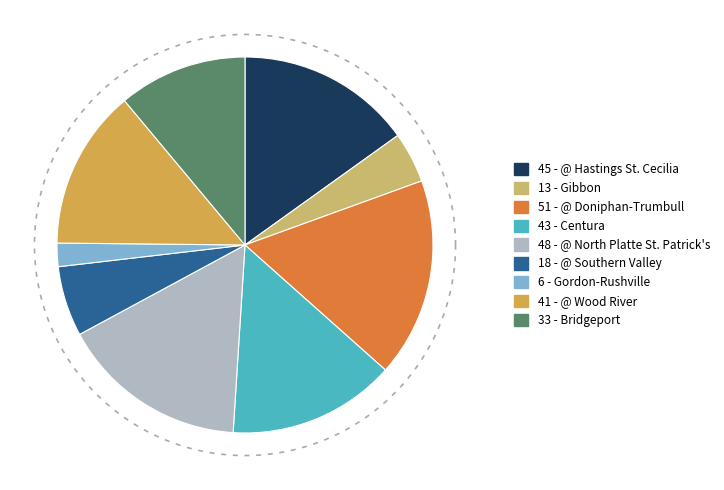

How many segments does this pie chart have?

9